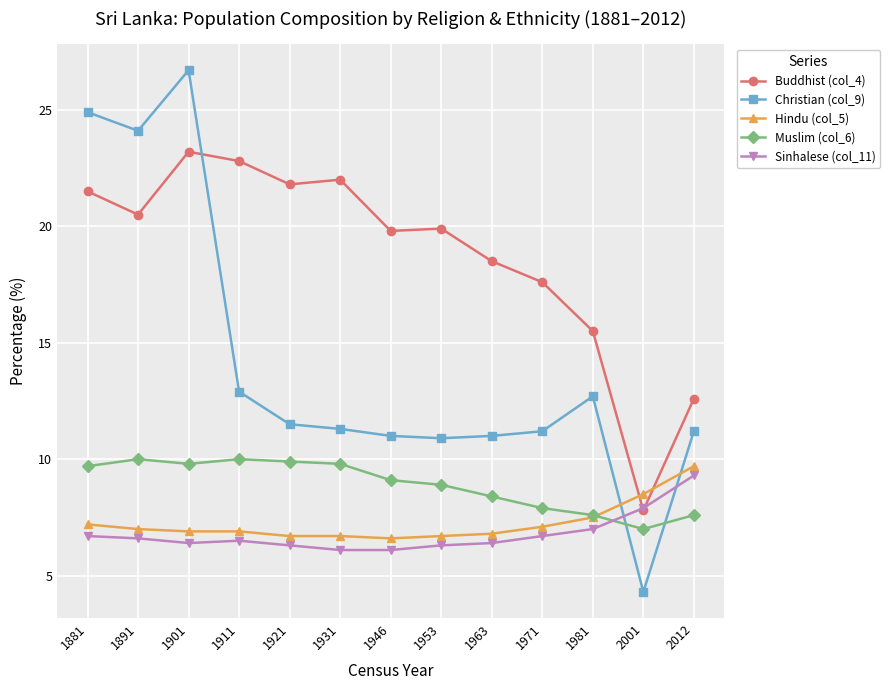

Reading right to left, list all the values displayed in this chart.

Buddhist (col_4): 2012=12.6	2001=7.8	1981=15.5	1971=17.6	1963=18.5	1953=19.9	1946=19.8	1931=22.0	1921=21.8	1911=22.8	1901=23.2	1891=20.5	1881=21.5
Christian (col_9): 2012=11.2	2001=4.3	1981=12.7	1971=11.2	1963=11.0	1953=10.9	1946=11.0	1931=11.3	1921=11.5	1911=12.9	1901=26.7	1891=24.1	1881=24.9
Hindu (col_5): 2012=9.7	2001=8.5	1981=7.5	1971=7.1	1963=6.8	1953=6.7	1946=6.6	1931=6.7	1921=6.7	1911=6.9	1901=6.9	1891=7.0	1881=7.2
Muslim (col_6): 2012=7.6	2001=7.0	1981=7.6	1971=7.9	1963=8.4	1953=8.9	1946=9.1	1931=9.8	1921=9.9	1911=10.0	1901=9.8	1891=10.0	1881=9.7
Sinhalese (col_11): 2012=9.3	2001=7.9	1981=7.0	1971=6.7	1963=6.4	1953=6.3	1946=6.1	1931=6.1	1921=6.3	1911=6.5	1901=6.4	1891=6.6	1881=6.7